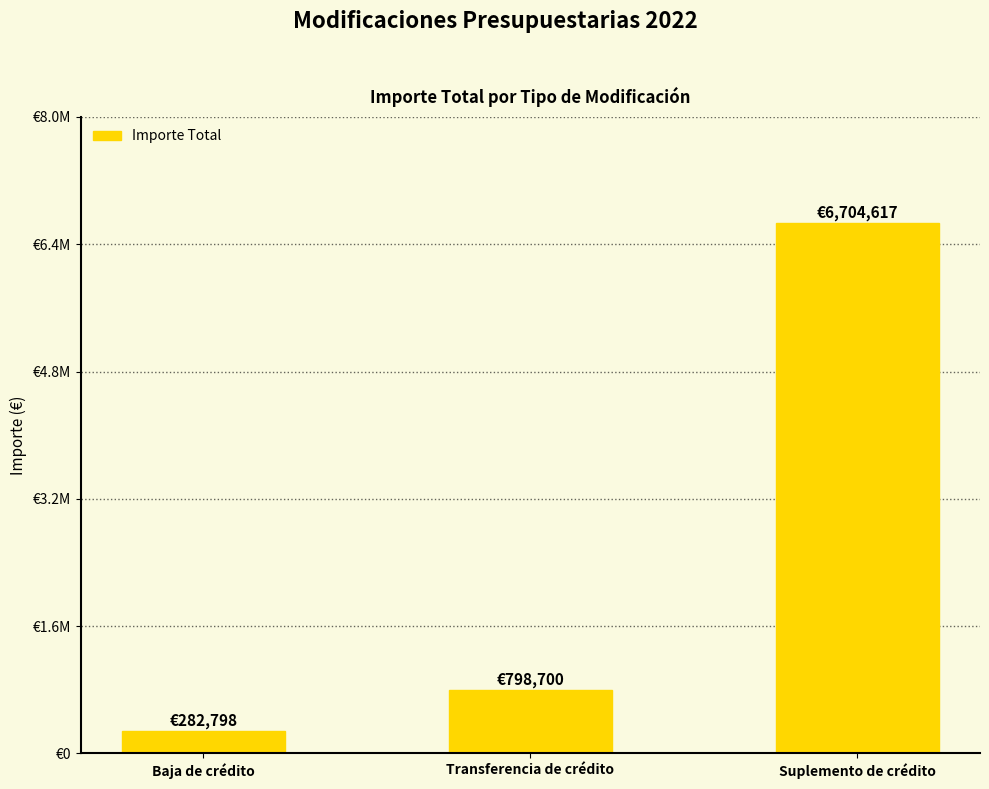

The chart shows a value of 798700.1 at Transferencia de crédito. True or false?

True